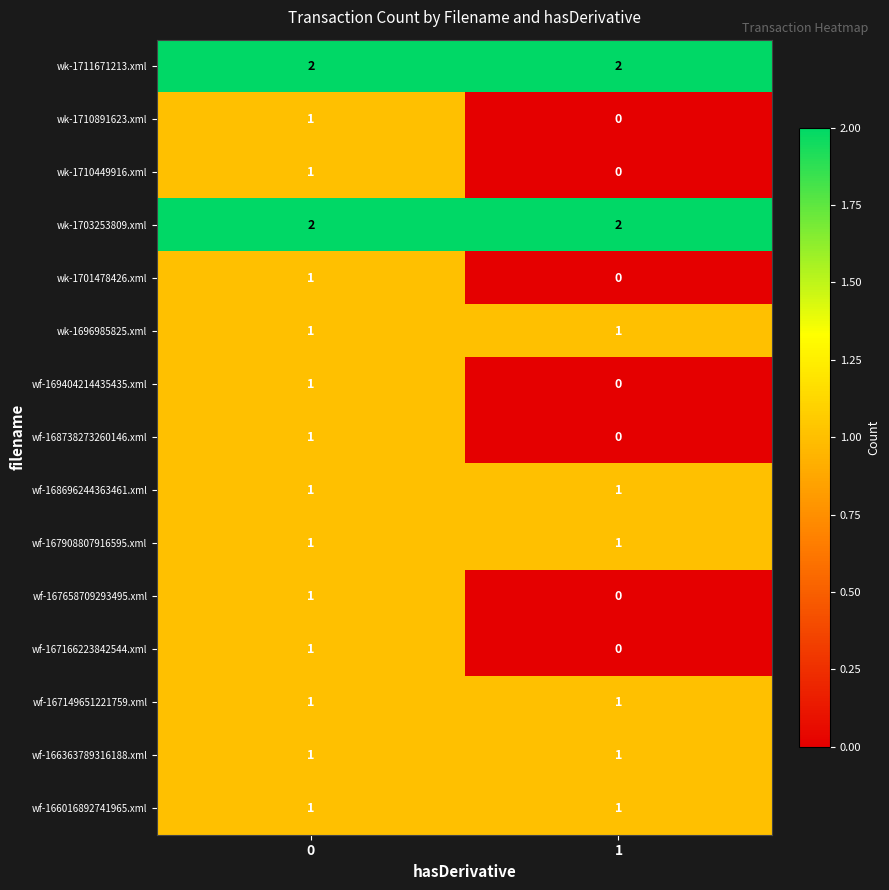

The wf-167658709293495.xml series shows 1 at 0. True or false?

True